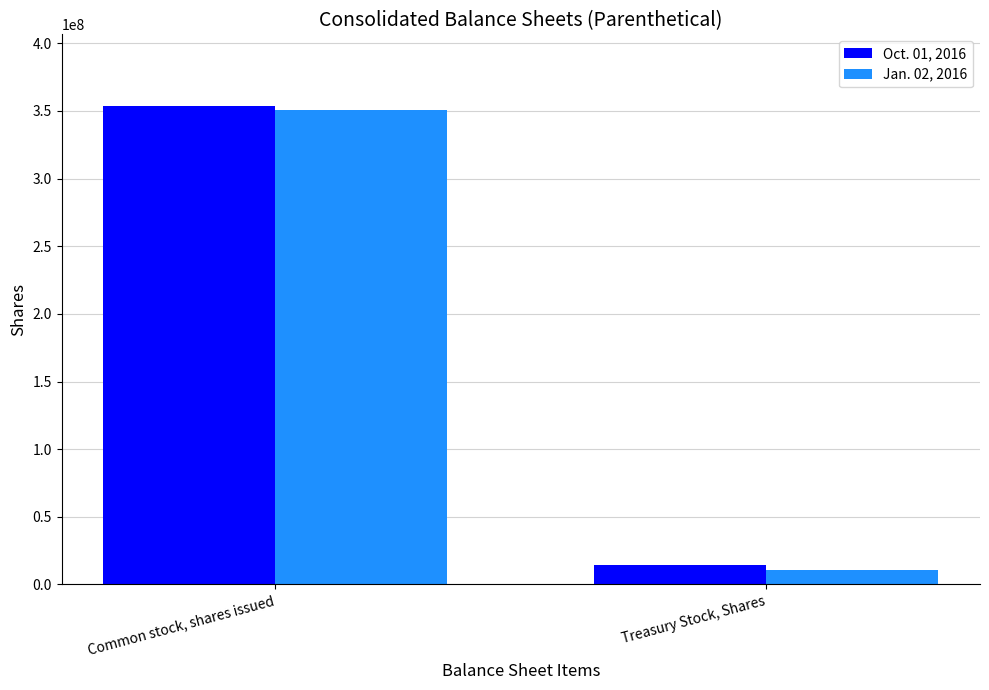

Does the chart contain any negative values?

No